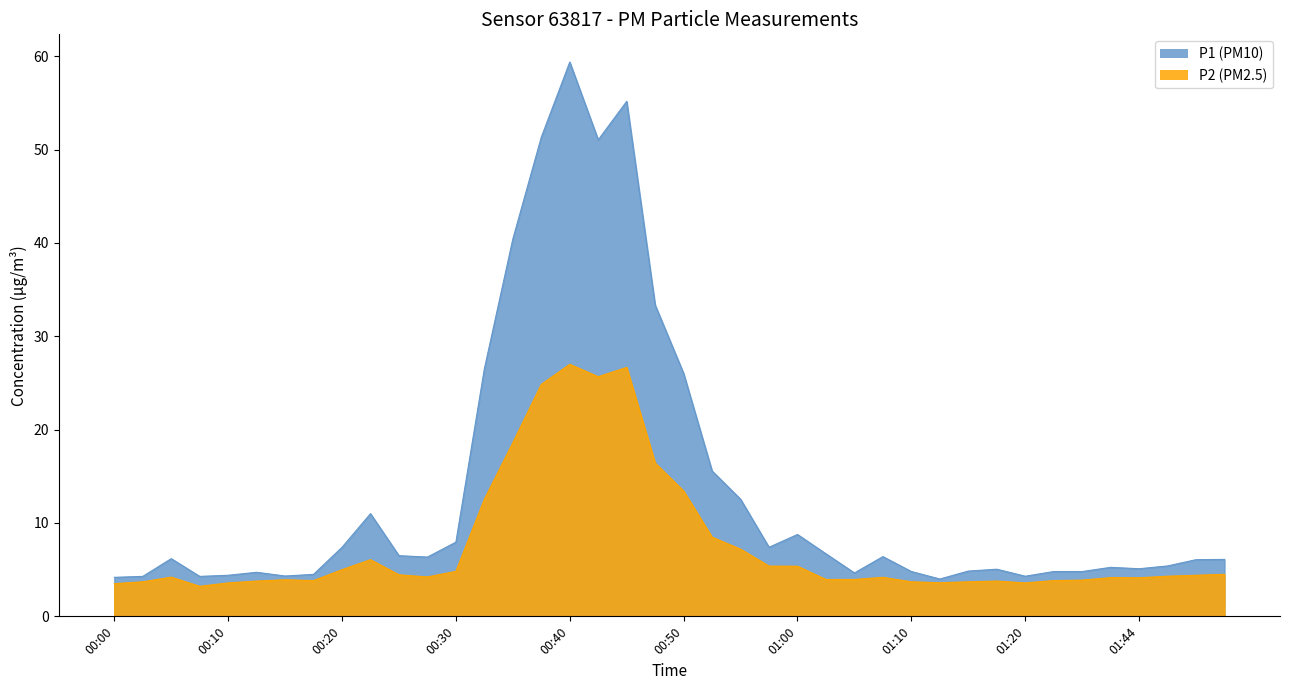

Where does the P2 series first go above 4?

00:05